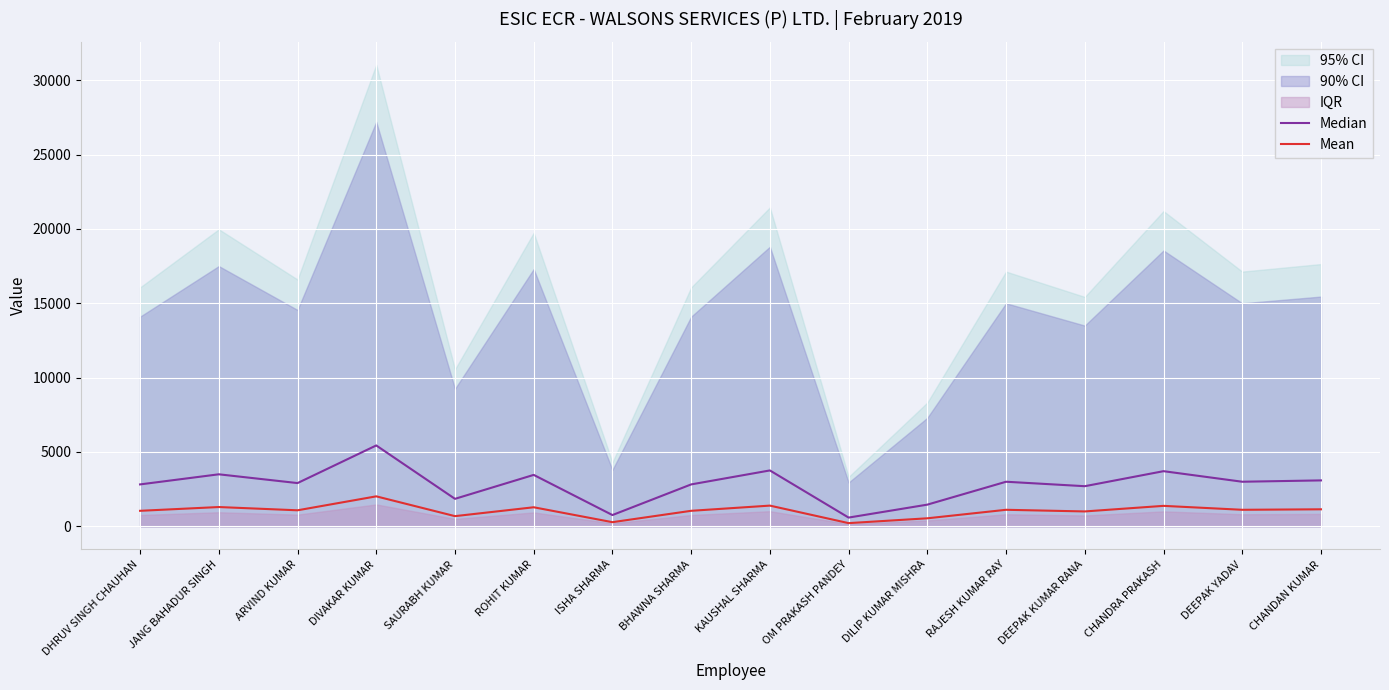

Is it true that Mean equals 1079.4 at ARVIND KUMAR?

True